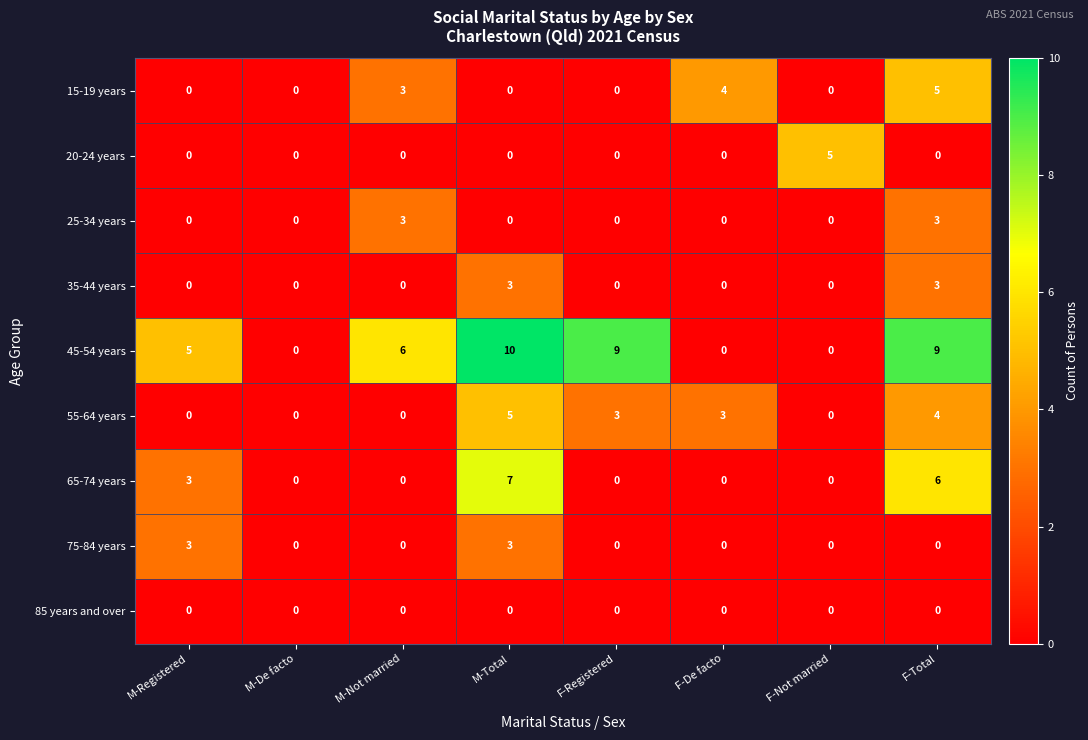

What is the total value across all series at M-Not married?

12